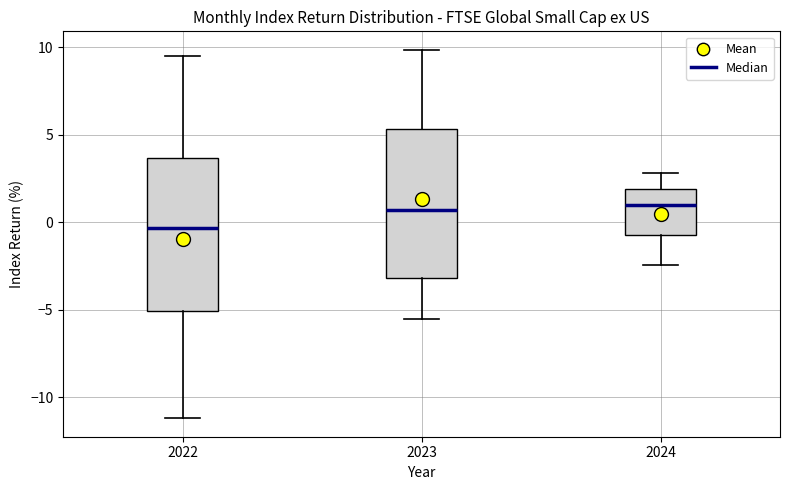

Which box has the lowest median line?

2022